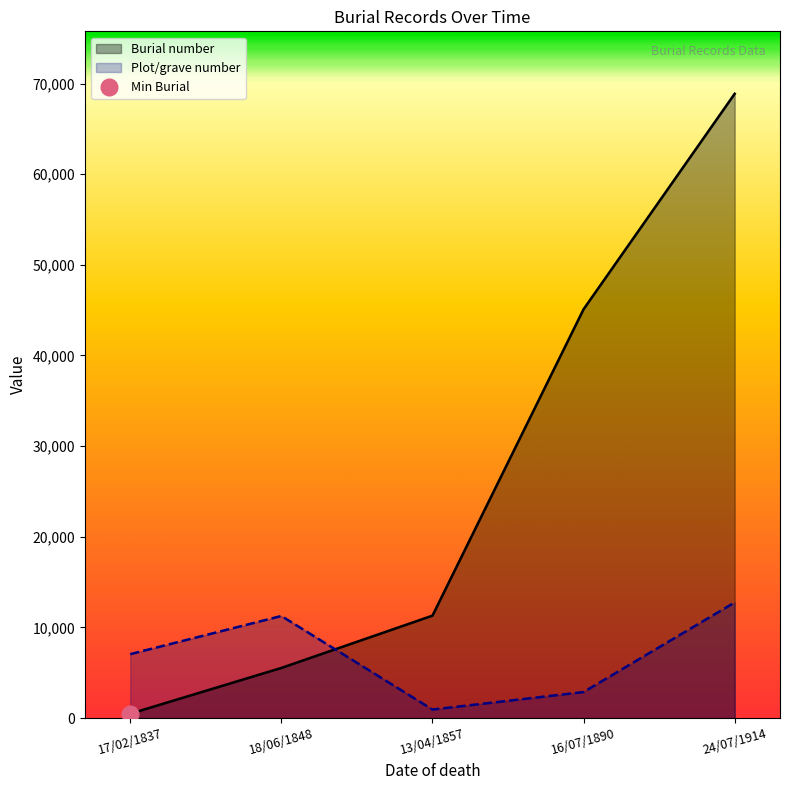

How many data points in Plot/grave number are less than 7060?

2